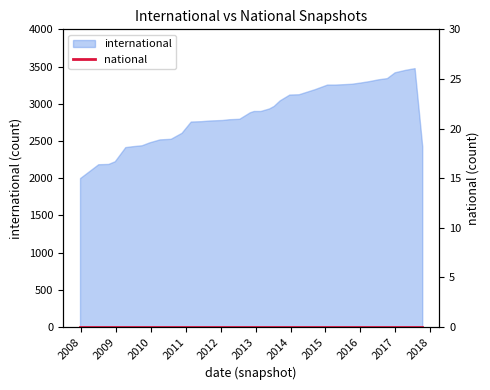

Does the chart display data point markers on the line(s)?

No